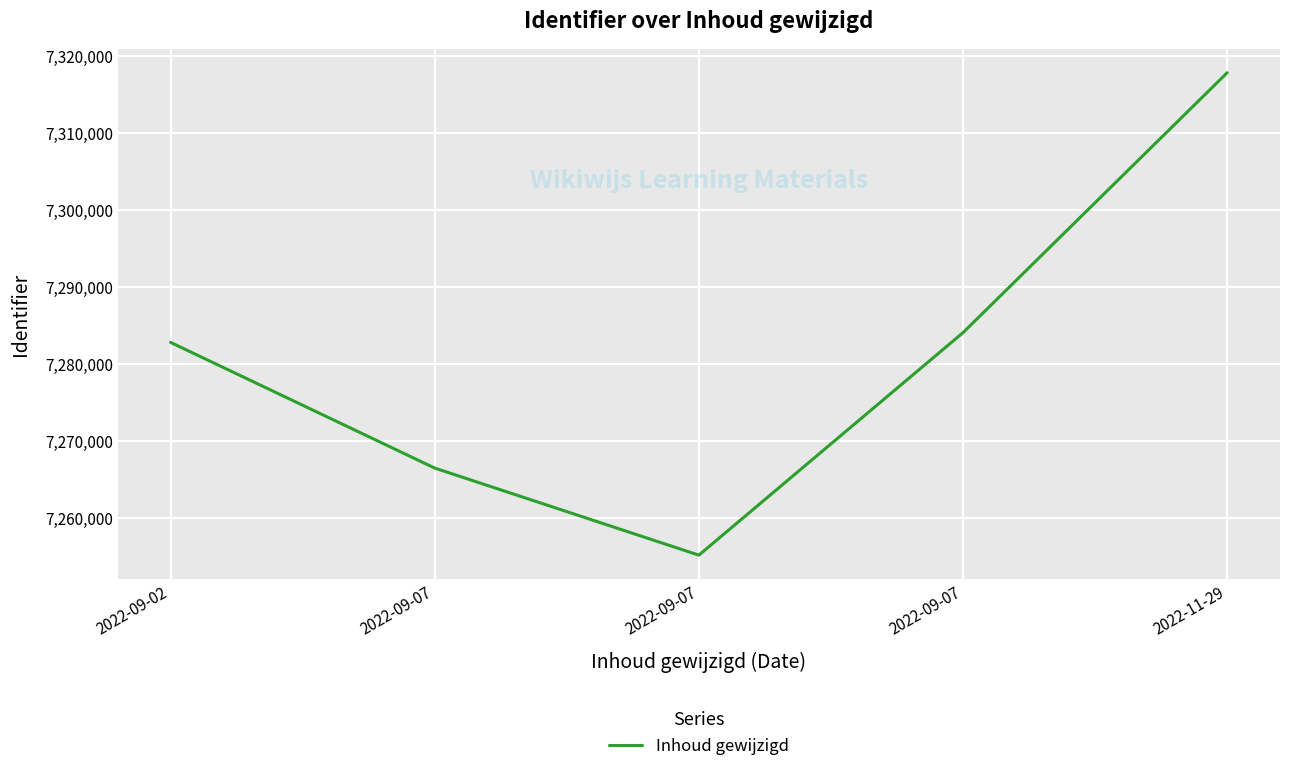

Is this an area chart (filled region under the line)?

No